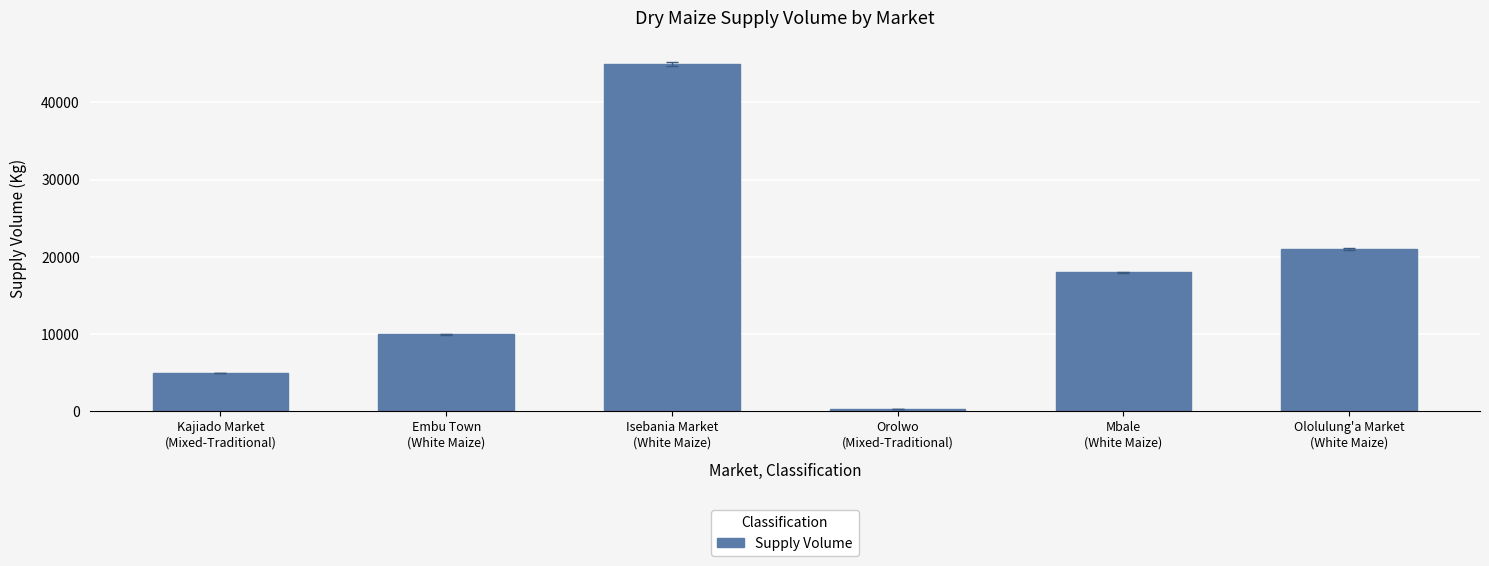

At which category does the chart reach its peak across all series?

Isebania Market
(White Maize)